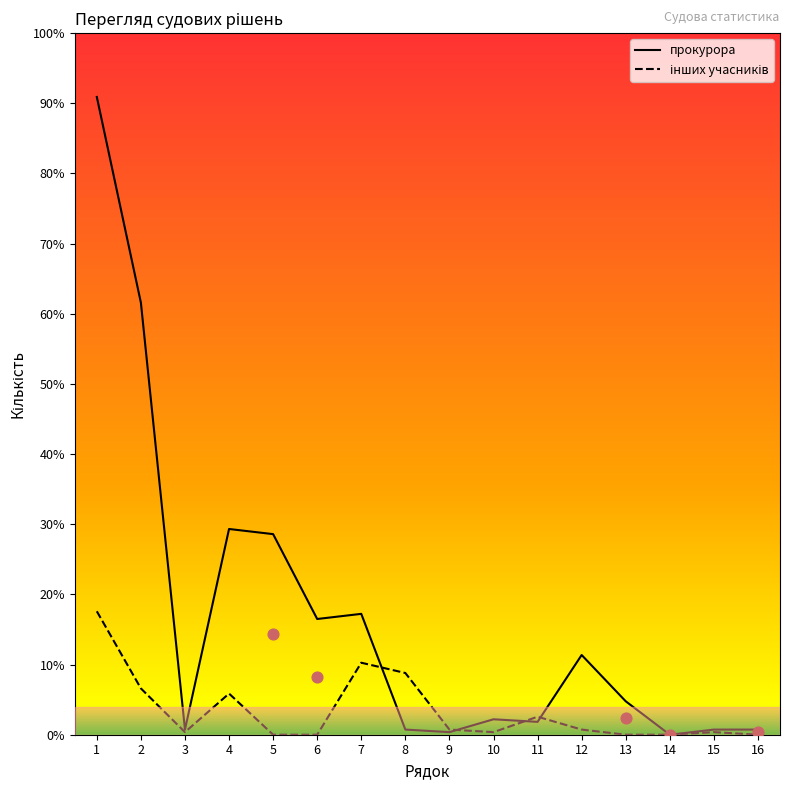

Which series has the largest Y range (max minus min)?

прокурора